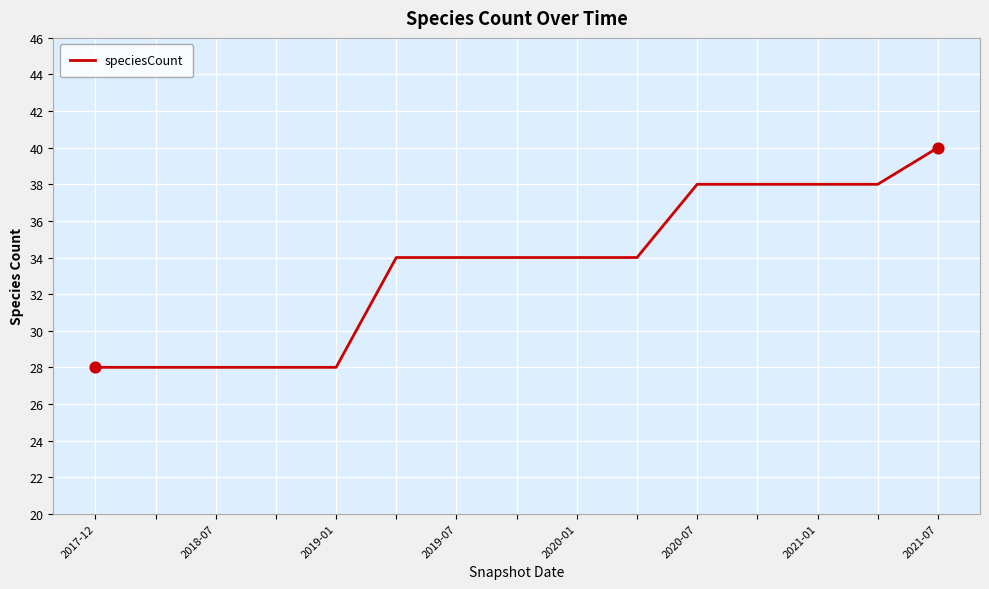

What is the maximum value shown in the chart?

40